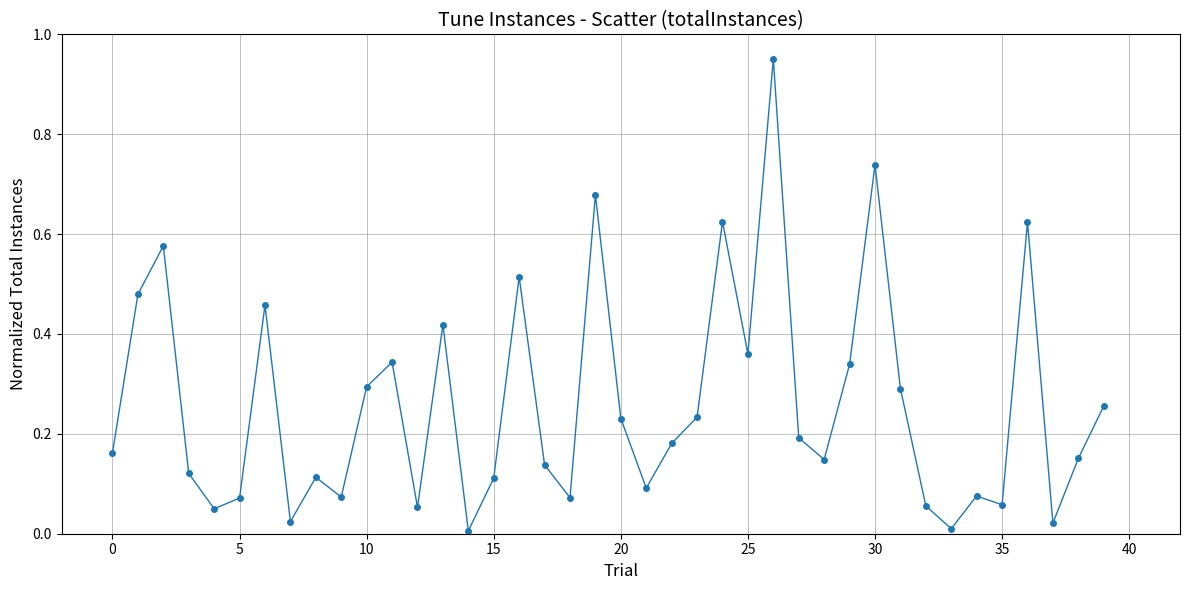

True or false: the data has more than 0 interior local peaks.

True